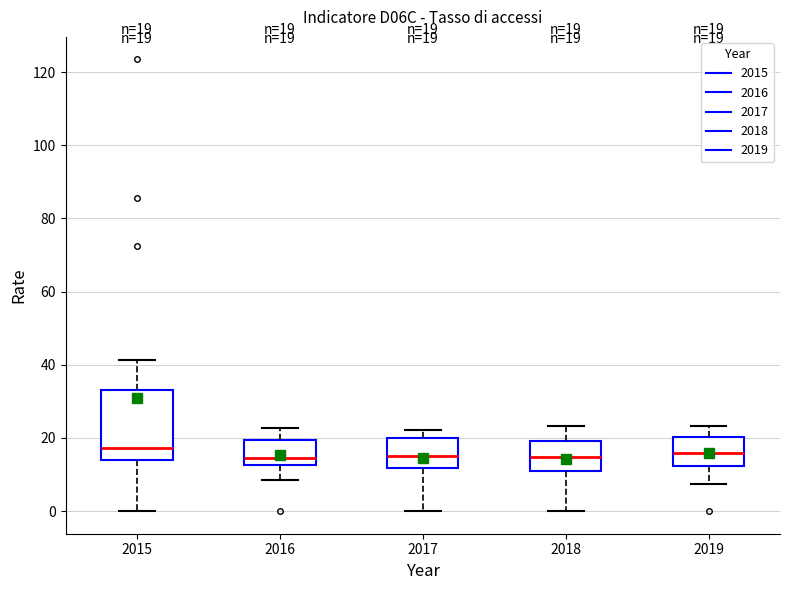

Comparing the boxes themselves (not the whiskers), which one is the tallest?

2015